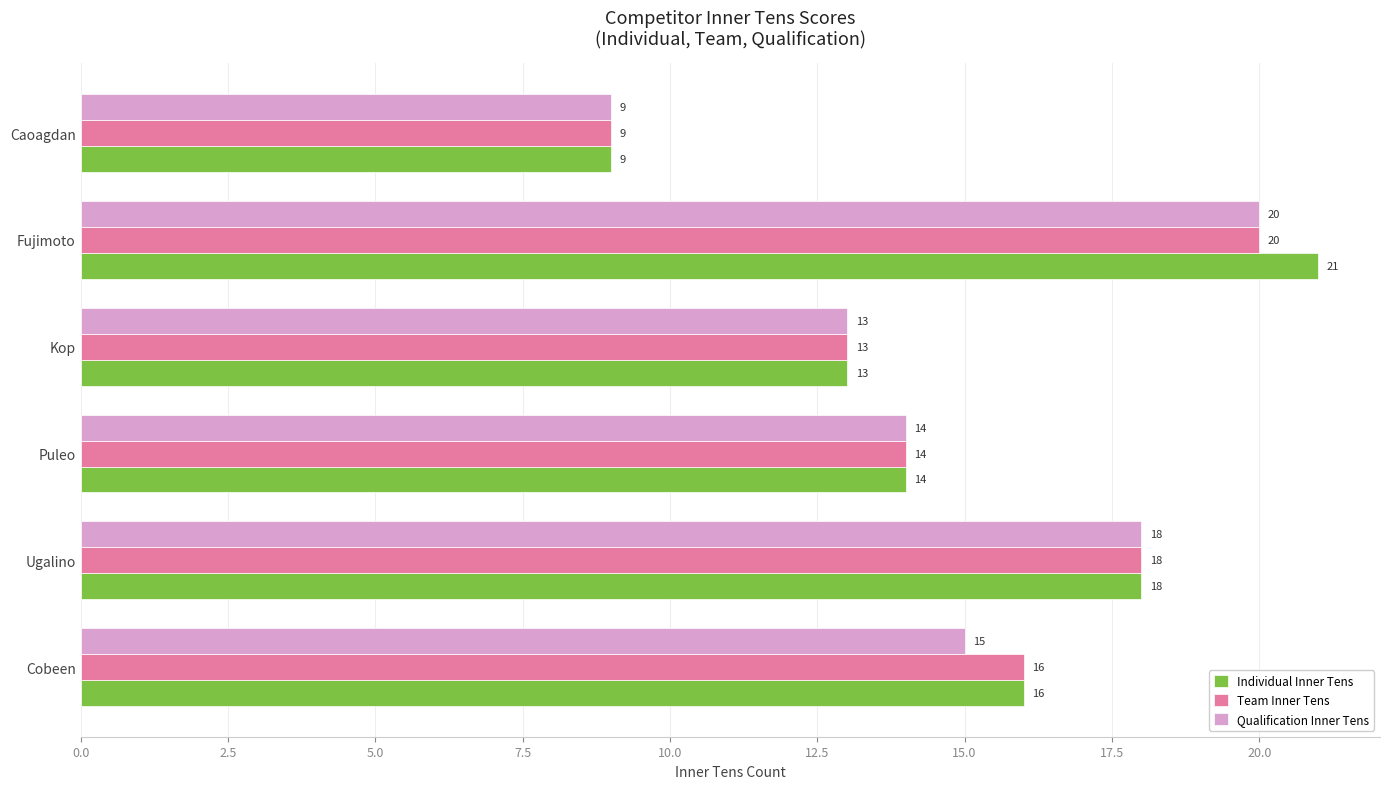

What is the sum of all Individual Inner Tens values?

91